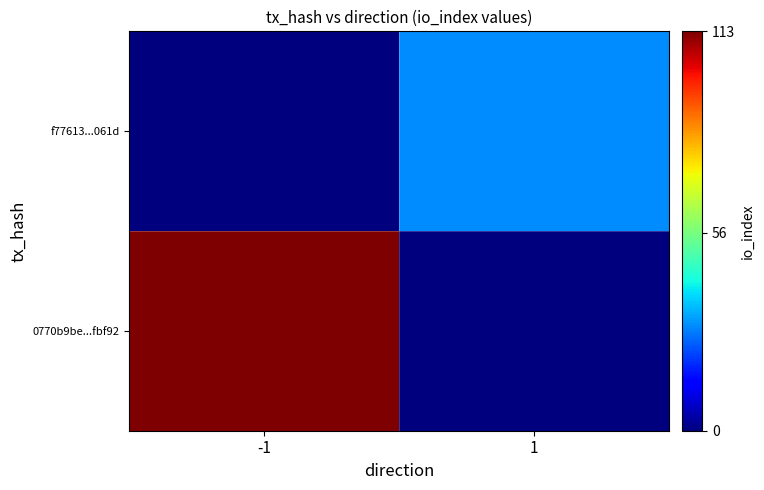

Reading left to right, transcribe all the data shown in this chart.

0770b9be...fbf92: -1=113	1=0
f77613...061d: -1=0	1=30